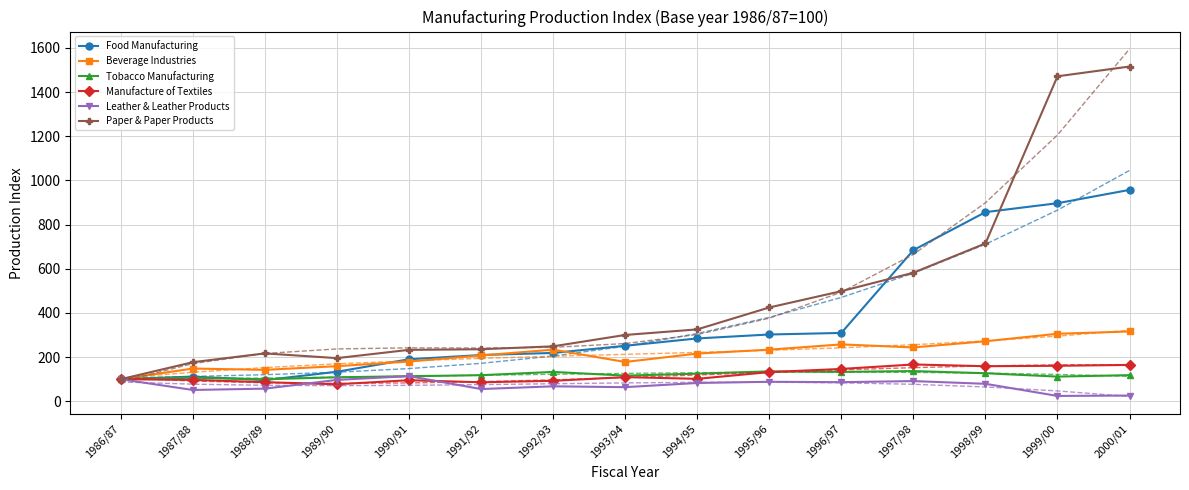

Count the number of data series in this chart.

6